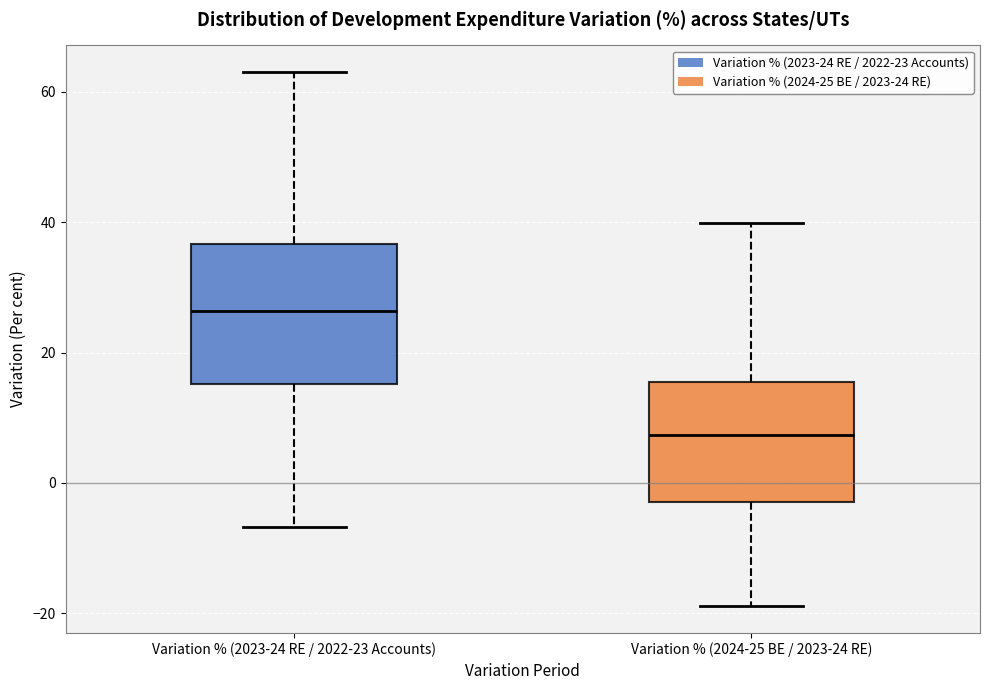

Which box is the tallest, from its lower edge to its upper edge?

Variation % (2023-24 RE / 2022-23 Accounts)